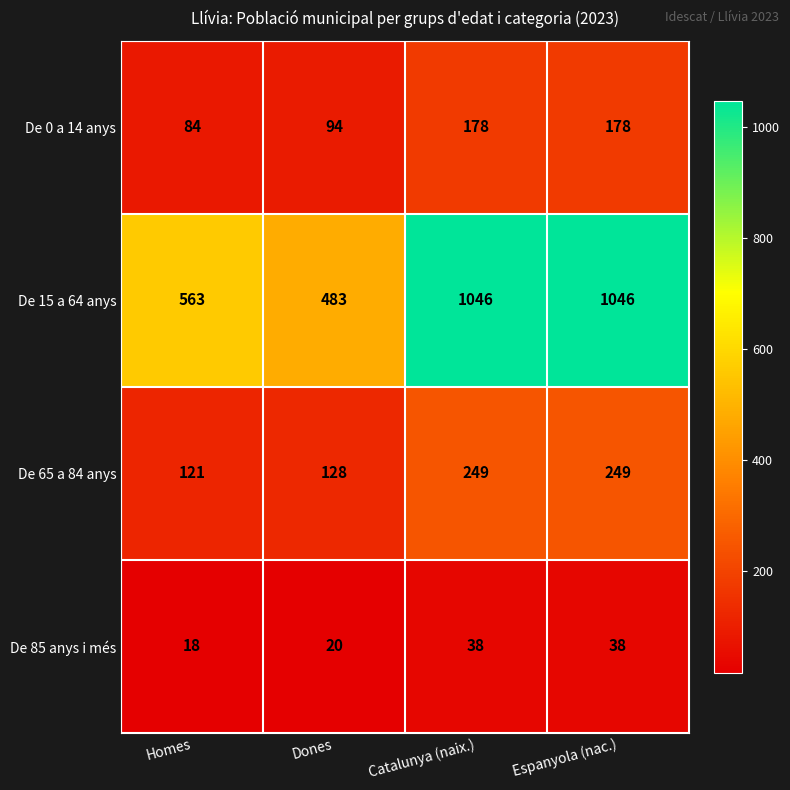

Which series has the largest total across all categories?

De 15 a 64 anys